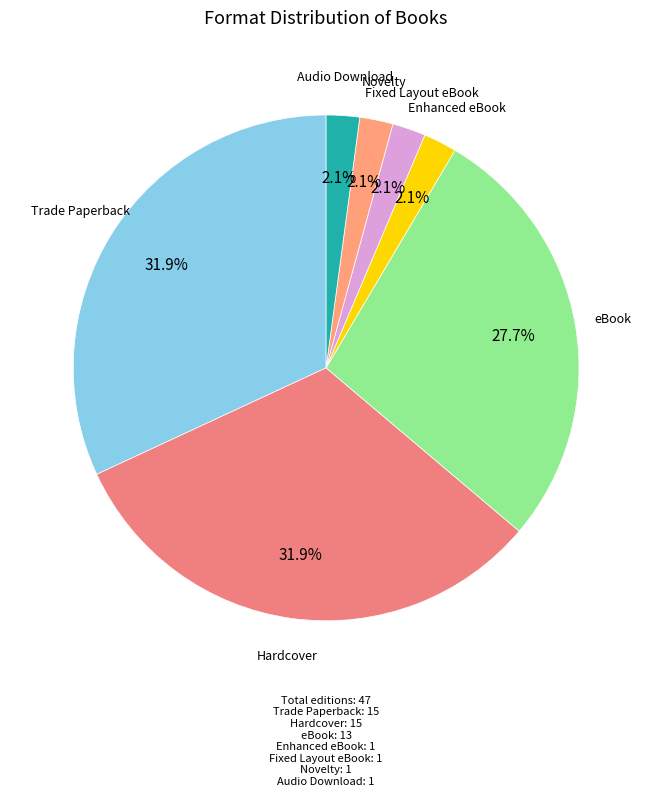

How many segments does this pie chart have?

7